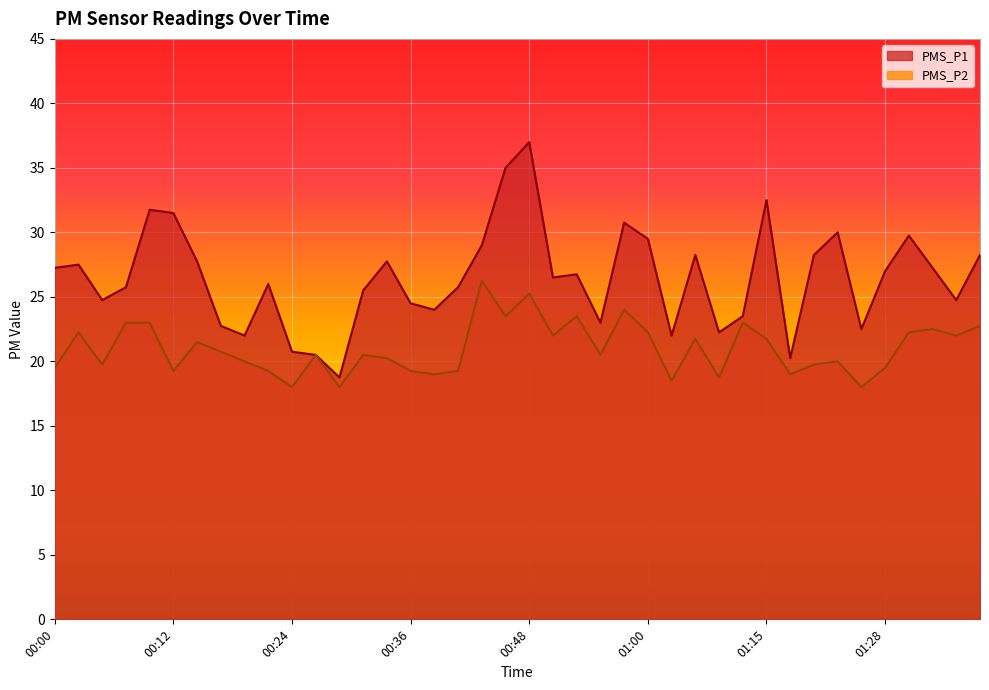

Does the chart display data point markers on the line(s)?

No